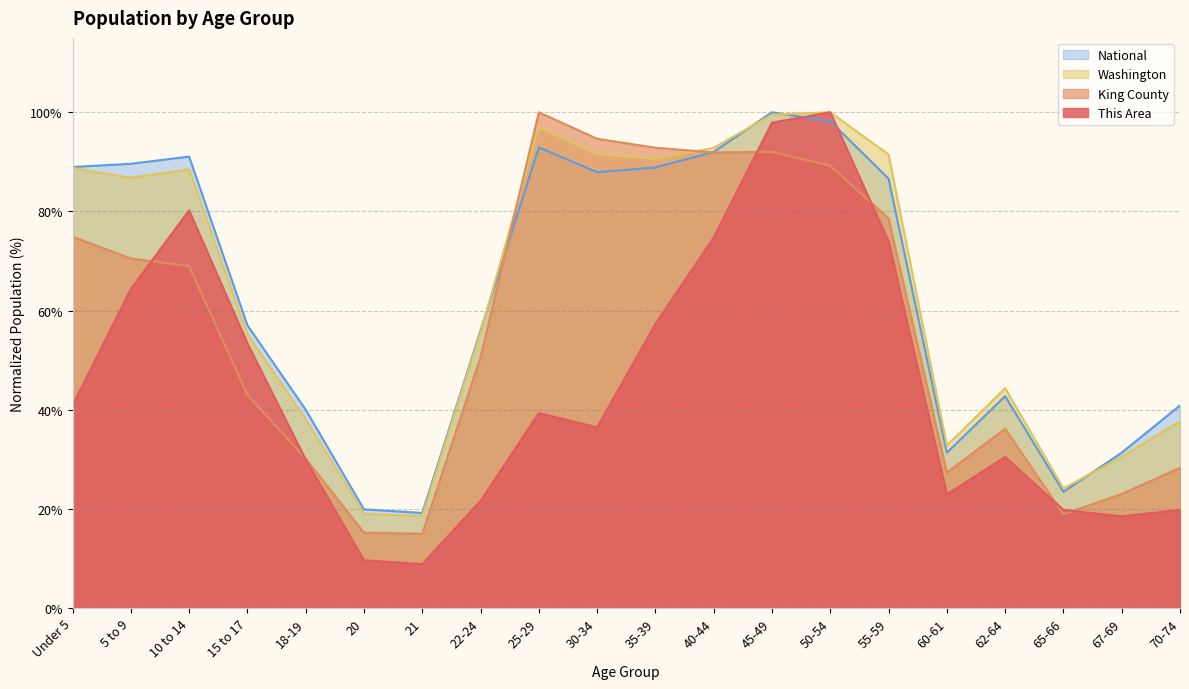

What are all the series names shown in the legend?

National, Washington, King County, This Area